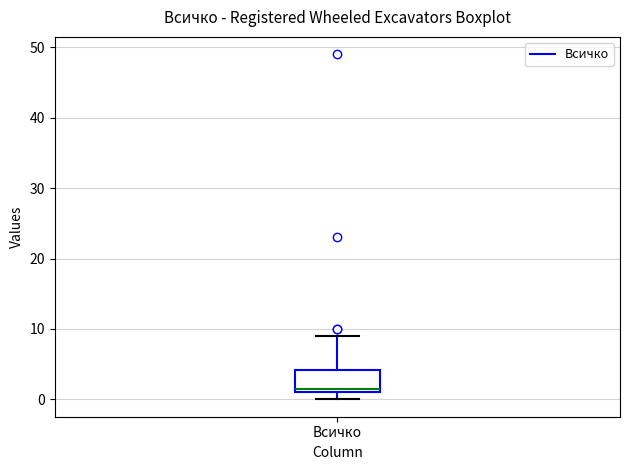

Transcribe this box plot: give where the median line is, the range the box spans, and where the two whiskers end, as read against the y-axis. The values are not printed on the chart, so give them approximately, as read against the axis.

median 2, box 1 to 4, whiskers 0 to 9